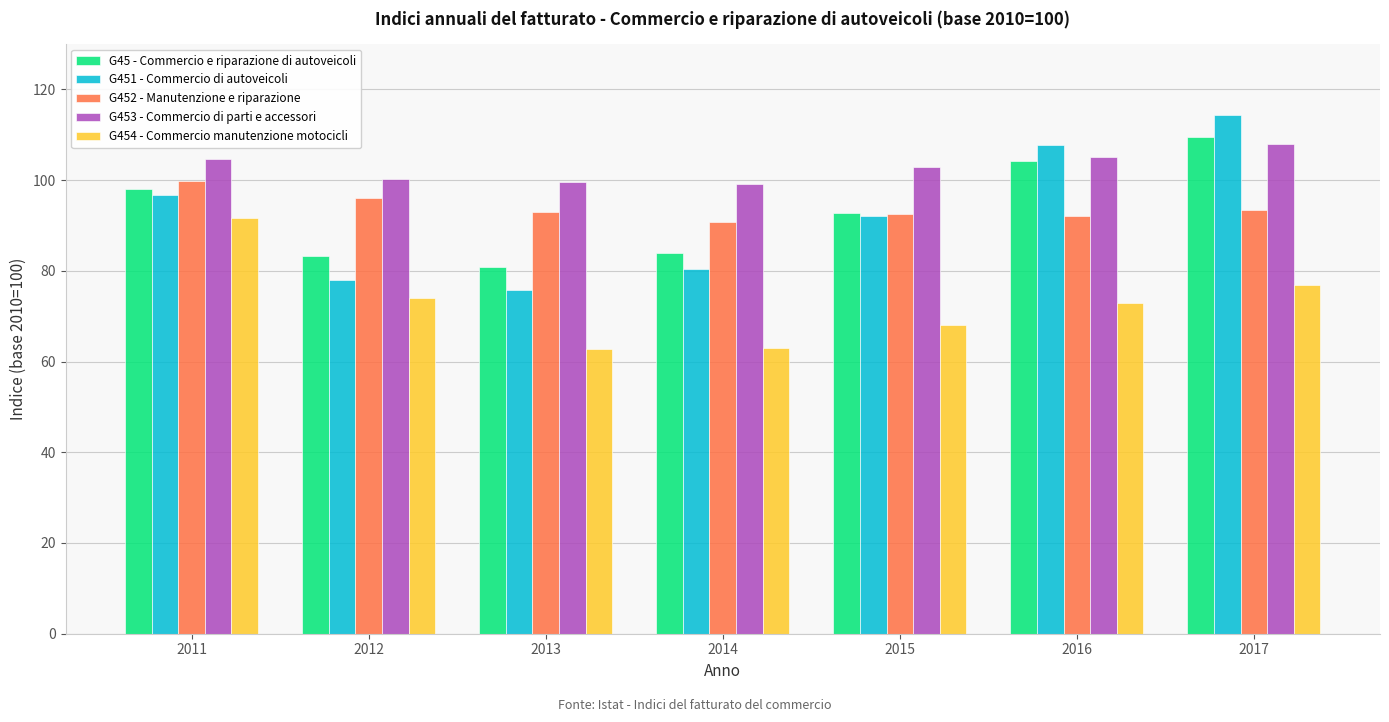

How many categories are shown in the chart?

7